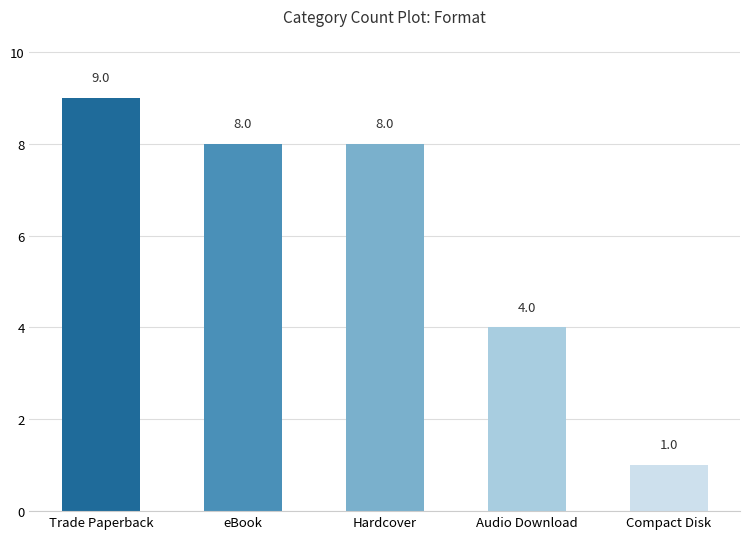

Which category has the lowest value across all series?

Compact Disk